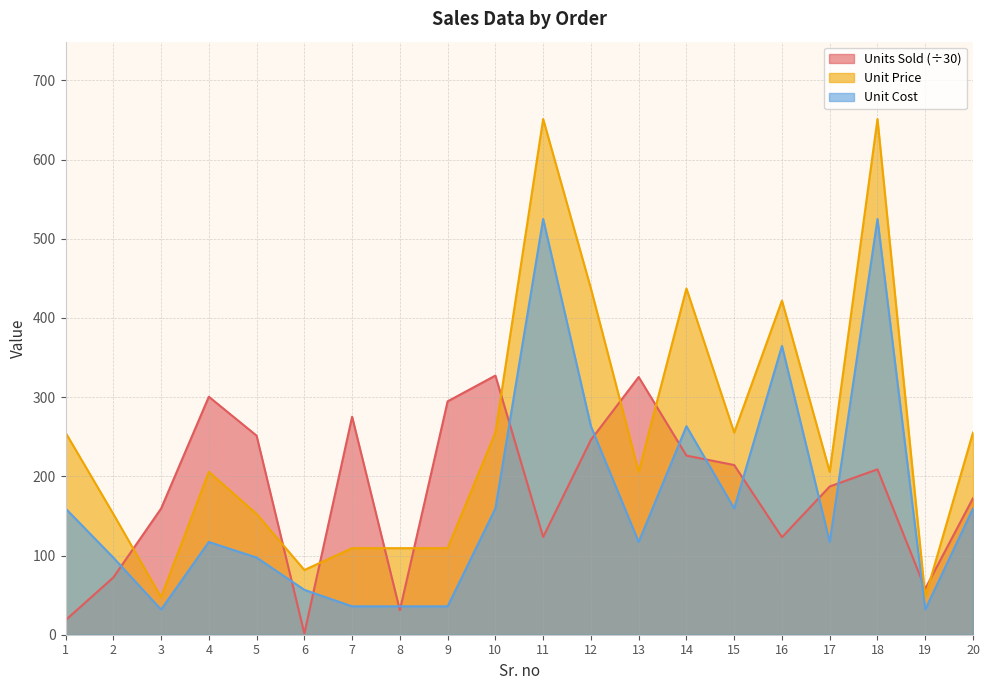

Reading left to right, transcribe all the data shown in this chart.

Units Sold: 18.4	72.2	159.3	300.5	251.4	1.6	275.3	30.9	294.7	327.2	123.5	246.1	325.4	226.2	214.3	123.1	187.2	208.9	58.1	172.4
Unit Price: 255.3	152.6	47.5	205.7	152.6	81.7	109.3	109.3	109.3	255.3	651.2	437.2	205.7	437.2	255.3	421.9	205.7	651.2	47.5	255.3
Unit Cost: 159.4	97.4	31.8	117.1	97.4	56.7	35.8	35.8	35.8	159.4	525.0	263.3	117.1	263.3	159.4	364.7	117.1	525.0	31.8	159.4